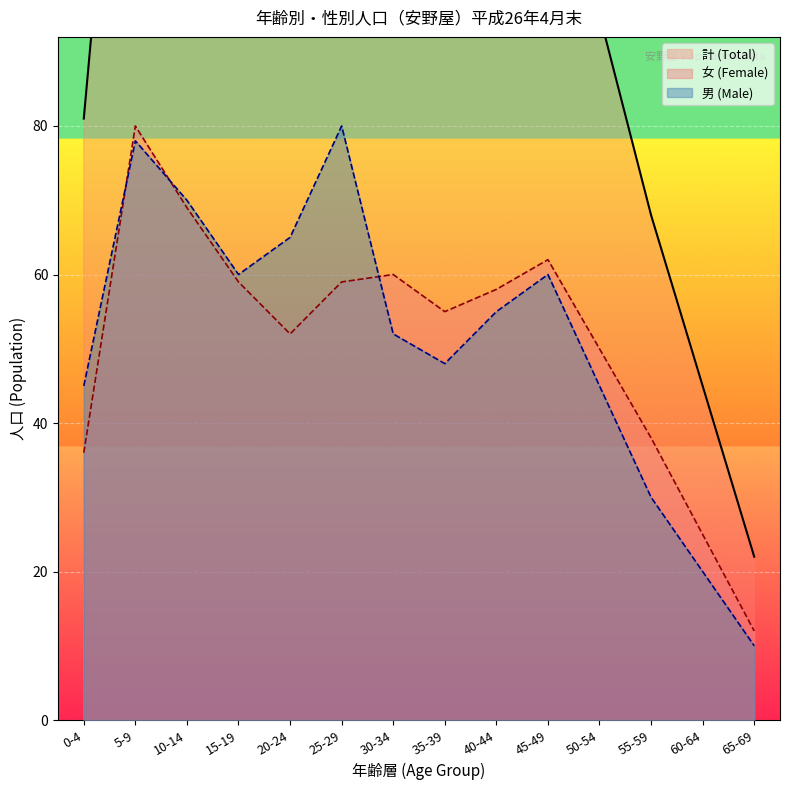

What position from the left is 5-9?

2